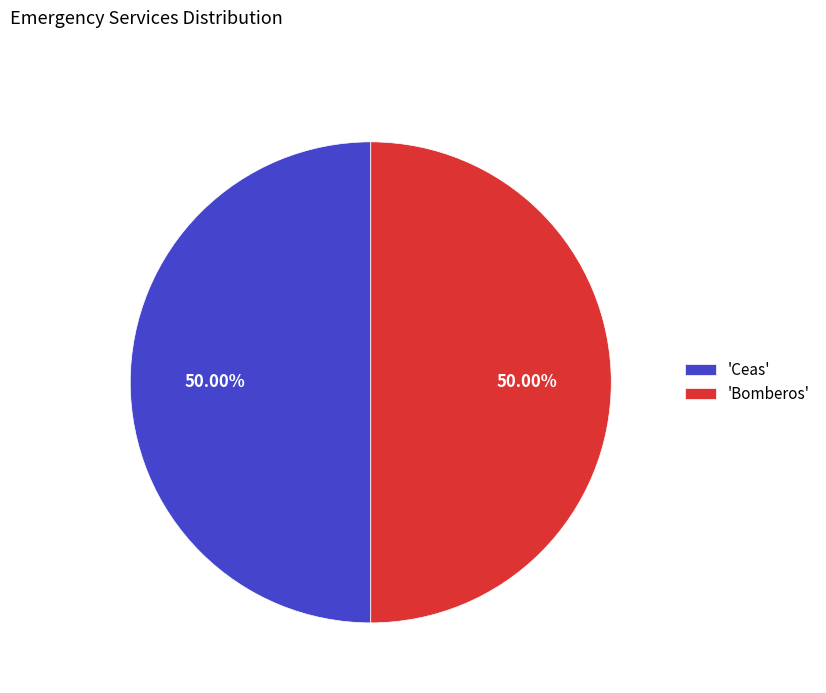

Approximately how many times larger is the value at 'Bomberos' compared to 'Ceas'?

1.0